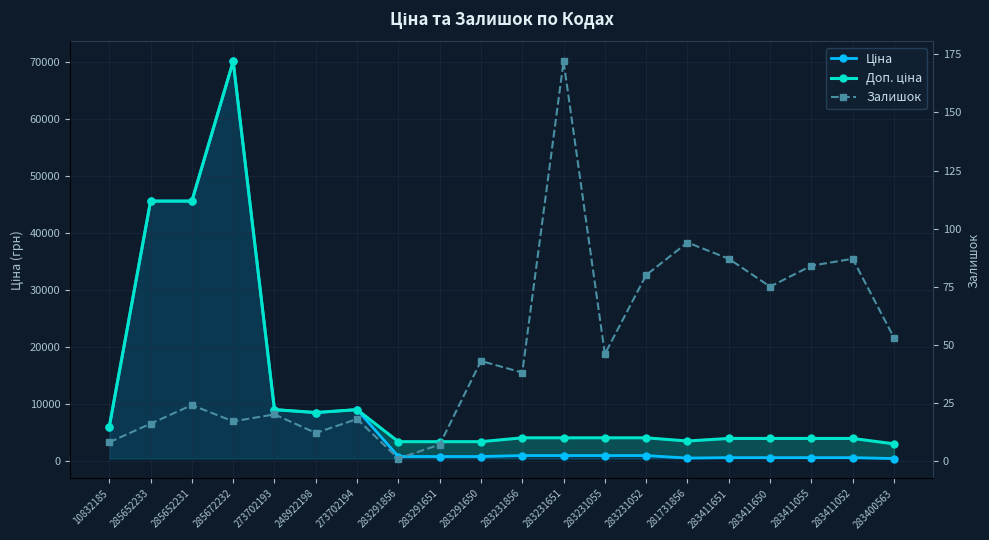

Which category has the highest value across all series?

285672232